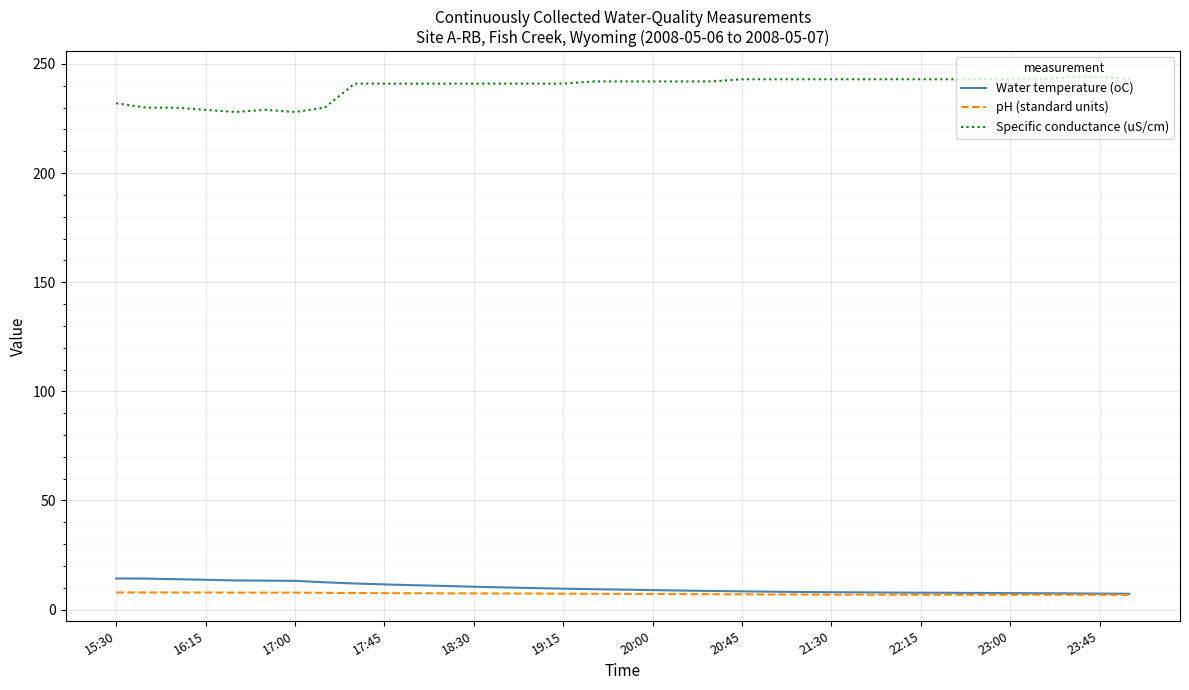

What is the minimum value for Water temperature (oC)?

7.3